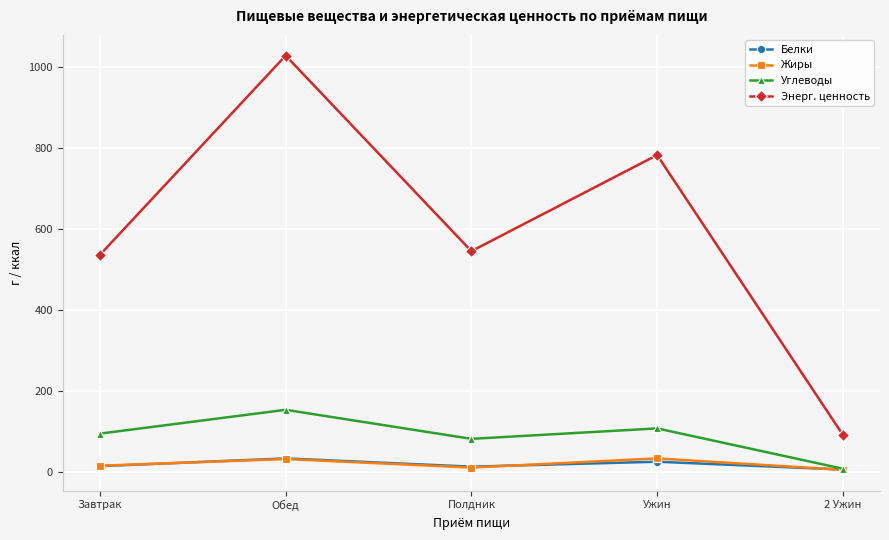

What is the label of the 3rd point from the left?

Полдник